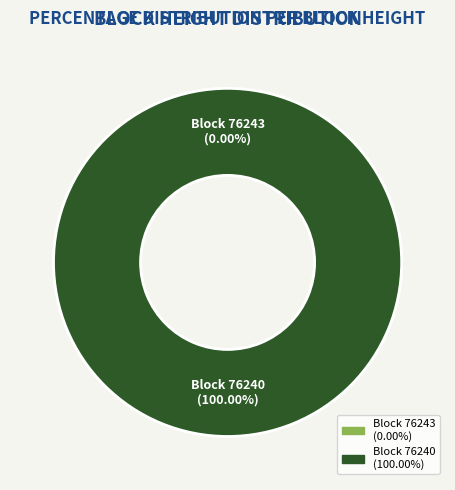

The 76240 slice represents 86% of the pie. True or false?

False